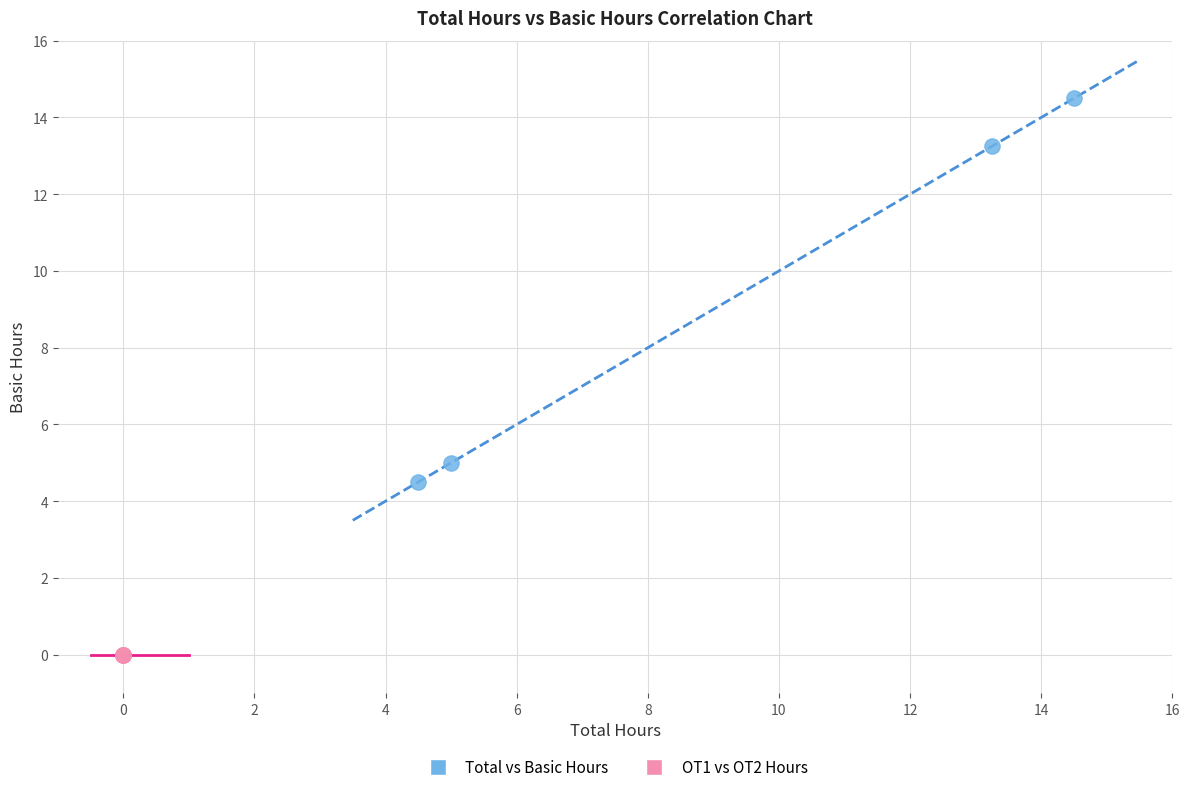

Which series reaches the minimum Y coordinate?

OT1 vs OT2 Hours